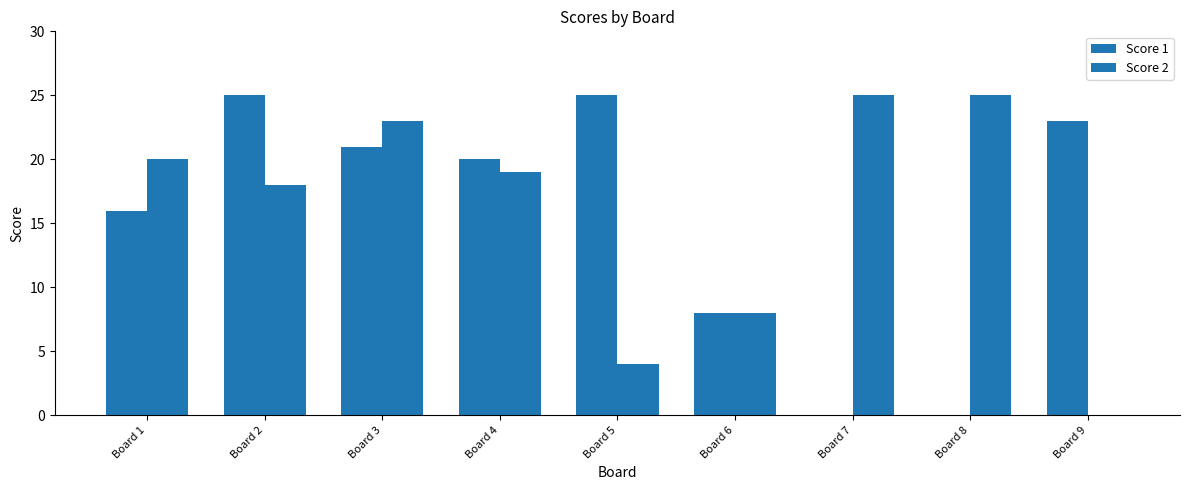

How many distinct data groups are displayed?

2